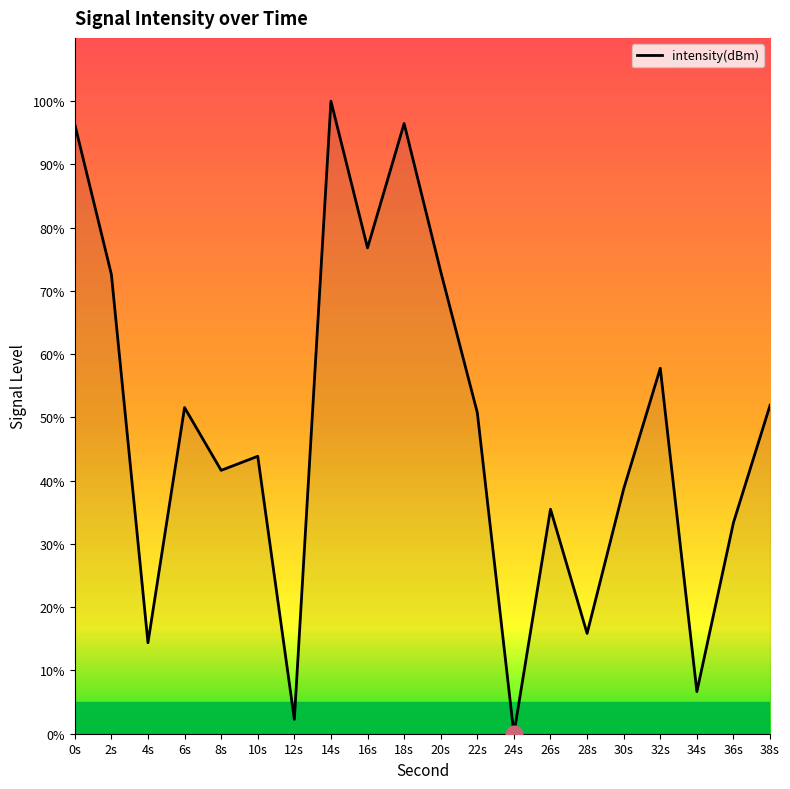

What is the average value?

48.0